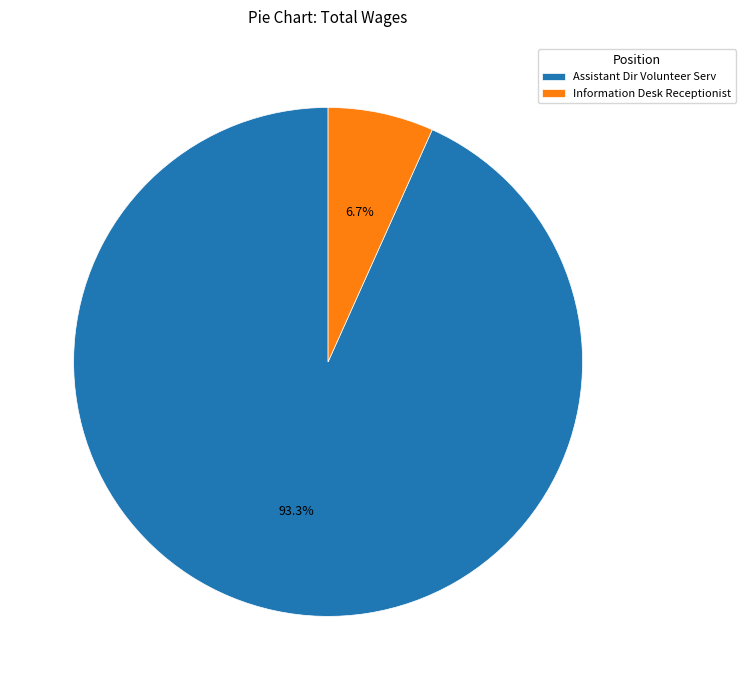

What percentage is the Information Desk Receptionist slice, to the nearest percent?

7%